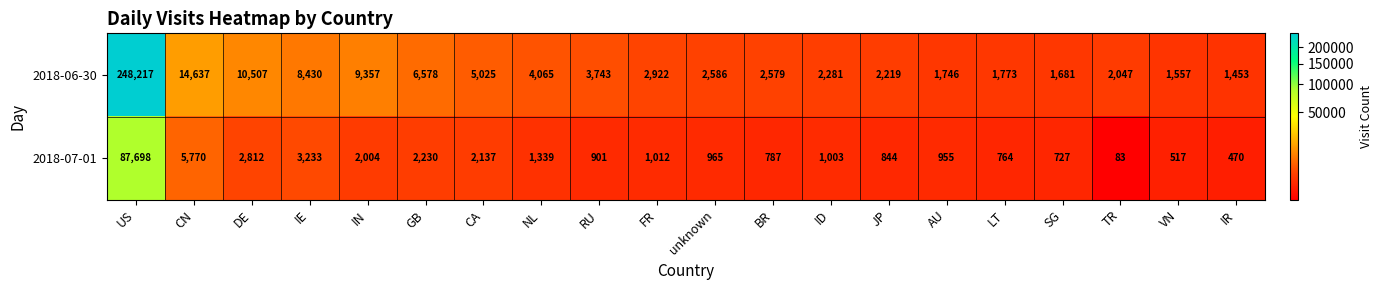

At which category does the chart reach its peak across all series?

US